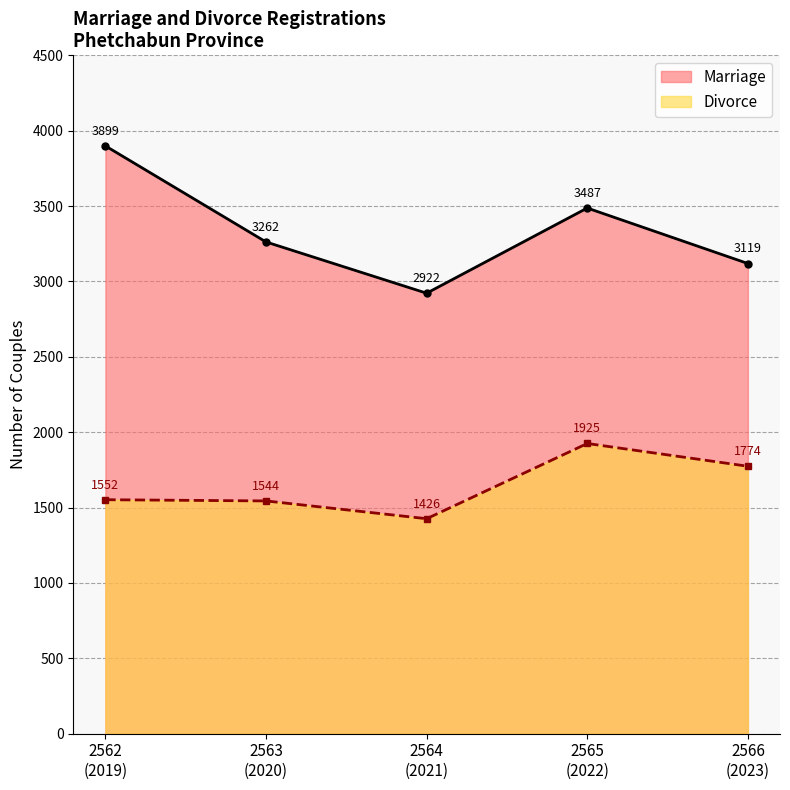

Which series has the widest spread of values?

Marriage